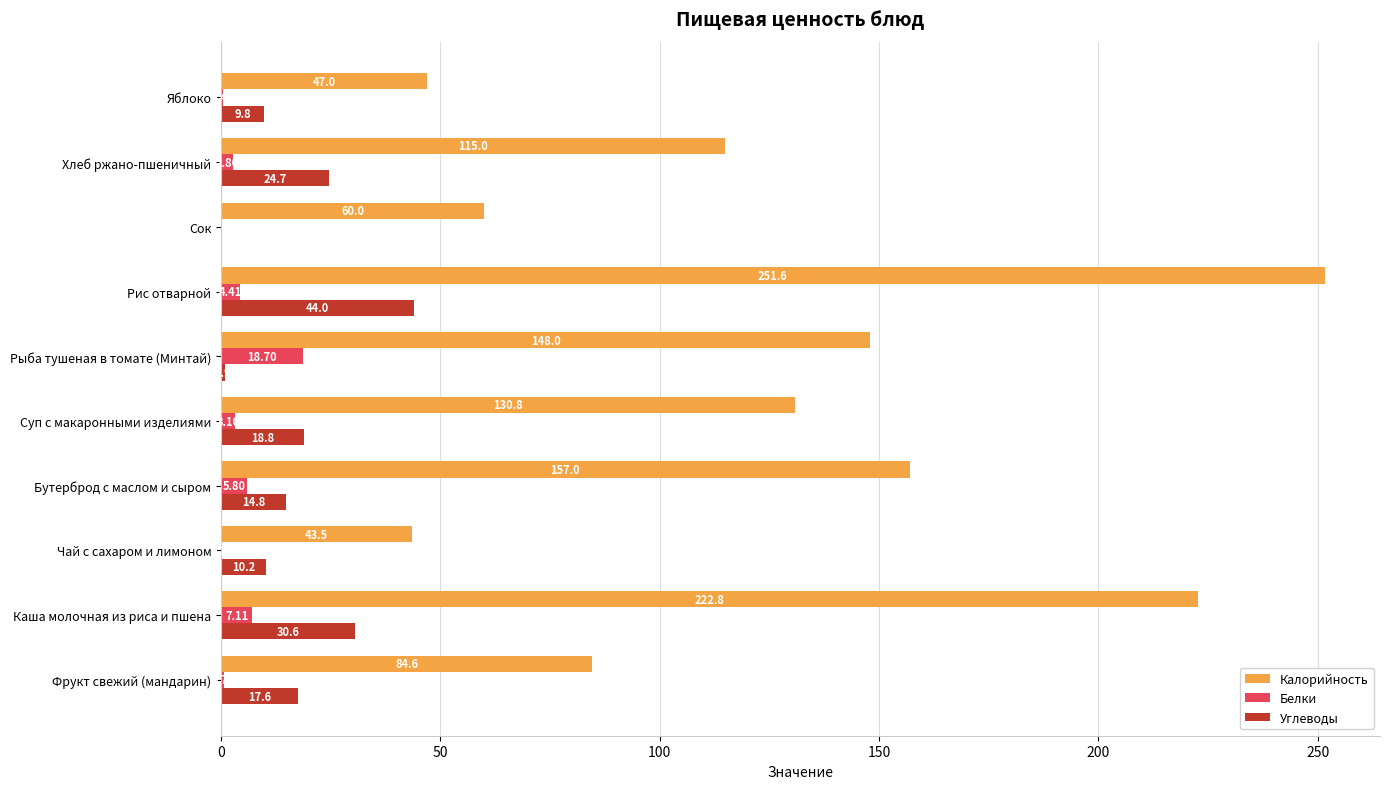

Where is Белки nearest to the value 9?

Каша молочная из риса и пшена